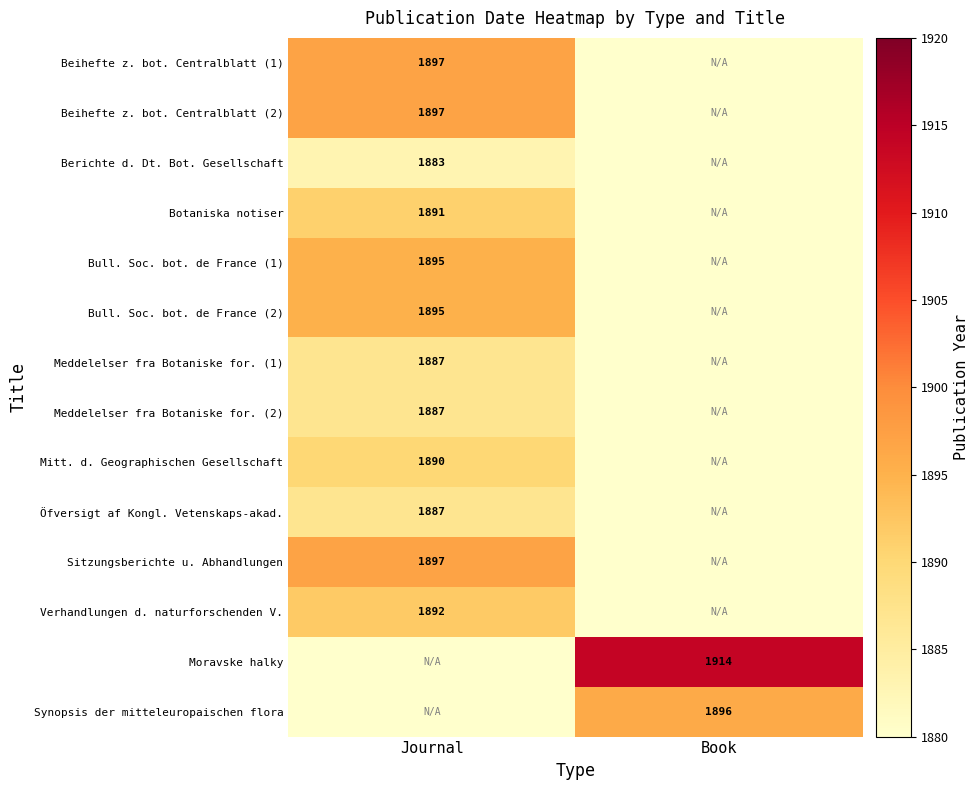

Is it true that Meddelelser fra Botaniske for. (1) equals 636 at Journal?

False